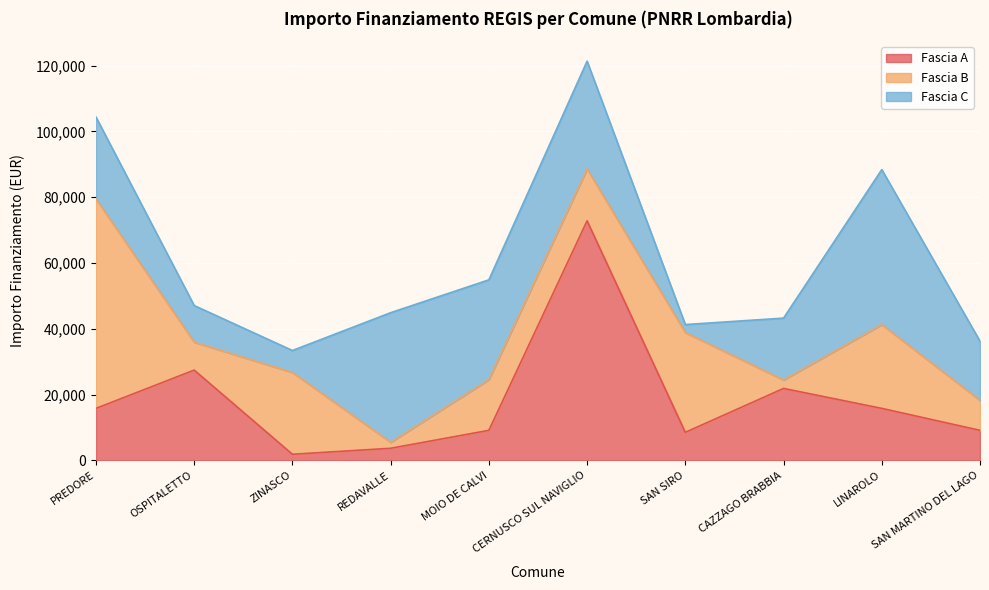

The Fascia B series shows 24882 at CERNUSCO SUL NAVIGLIO. True or false?

False